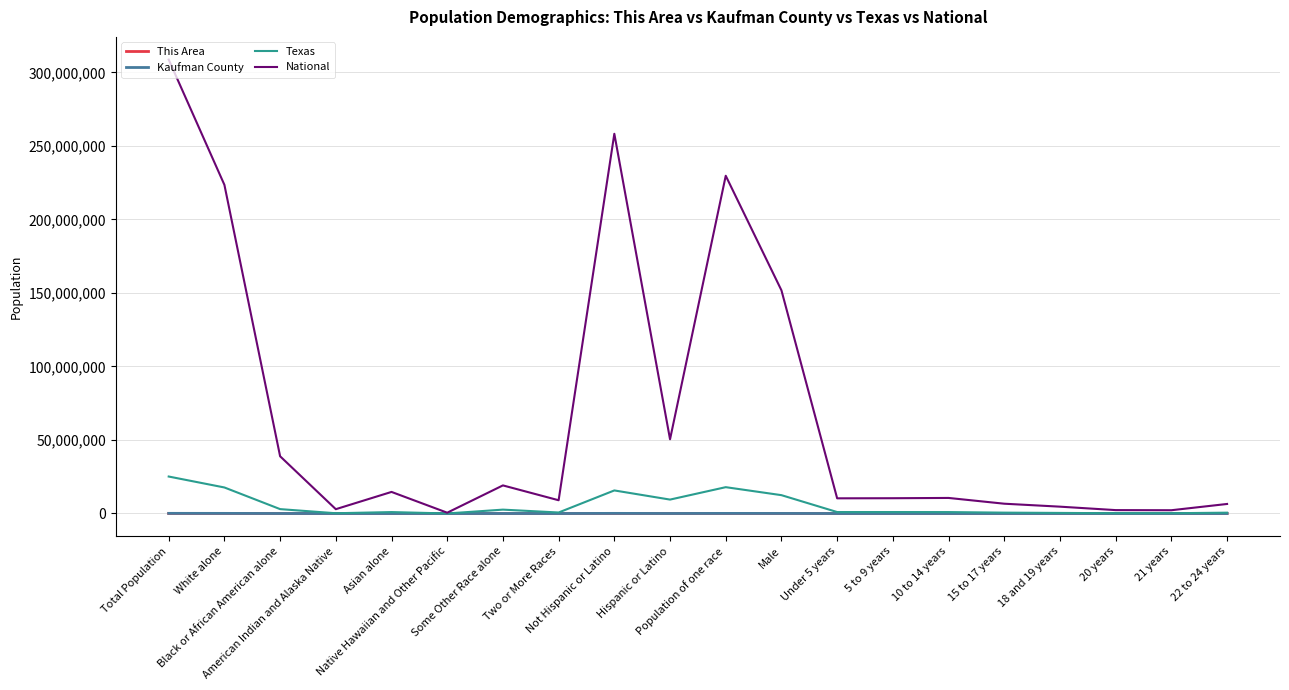

Is it true that National equals 54680005 at Male?

False